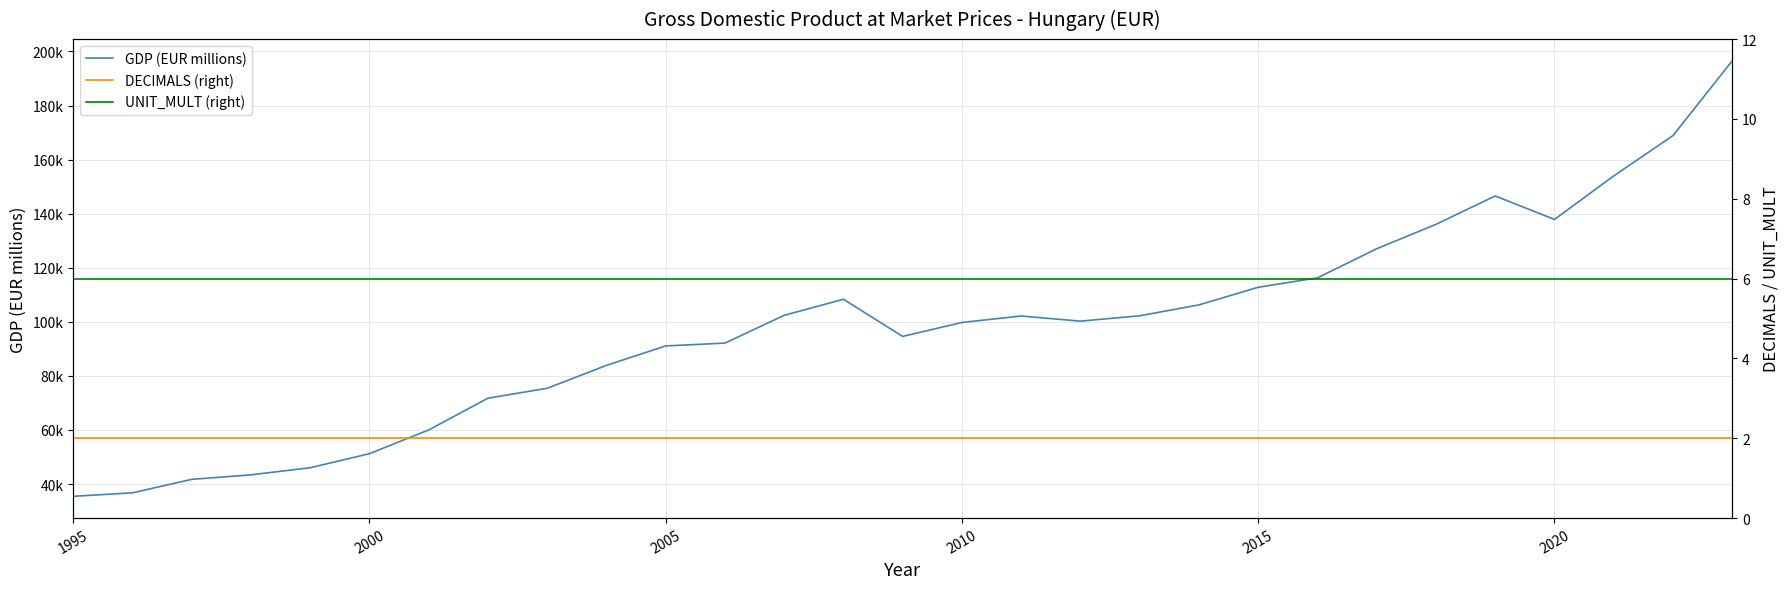

List the series in order of their peak value, highest first.

GDP (EUR millions), UNIT_MULT (right), DECIMALS (right)